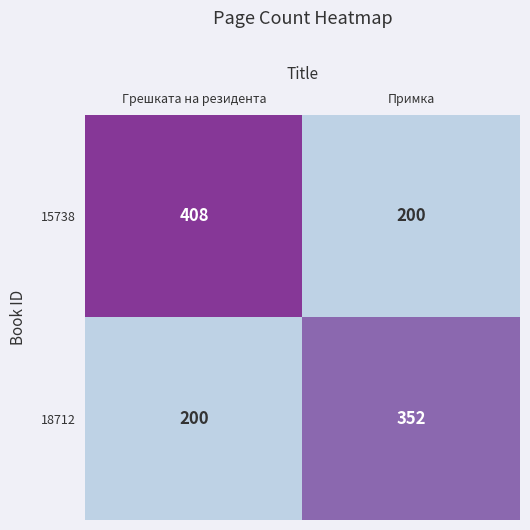

Which series changed the most between Грешката на резидента and Примка?

15738